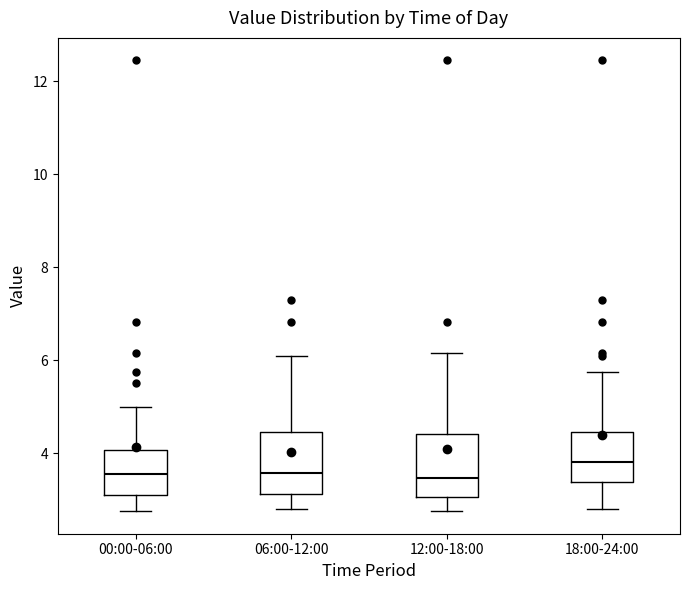

Where does the lower whisker of the box for 06:00-12:00 end on the y-axis? The values are not printed on the chart, so give them approximately, as read against the axis.

2.8